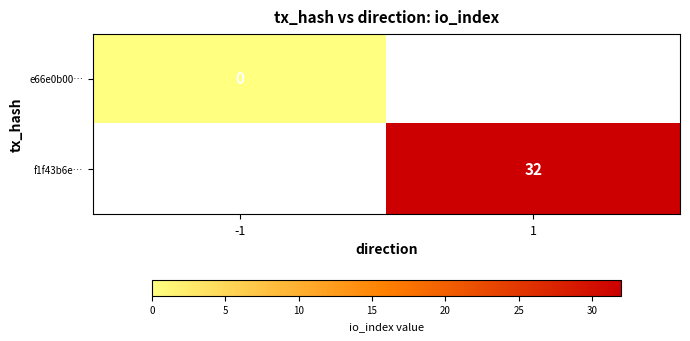

Is it true that f1f43b6e… equals 48 at 1?

False